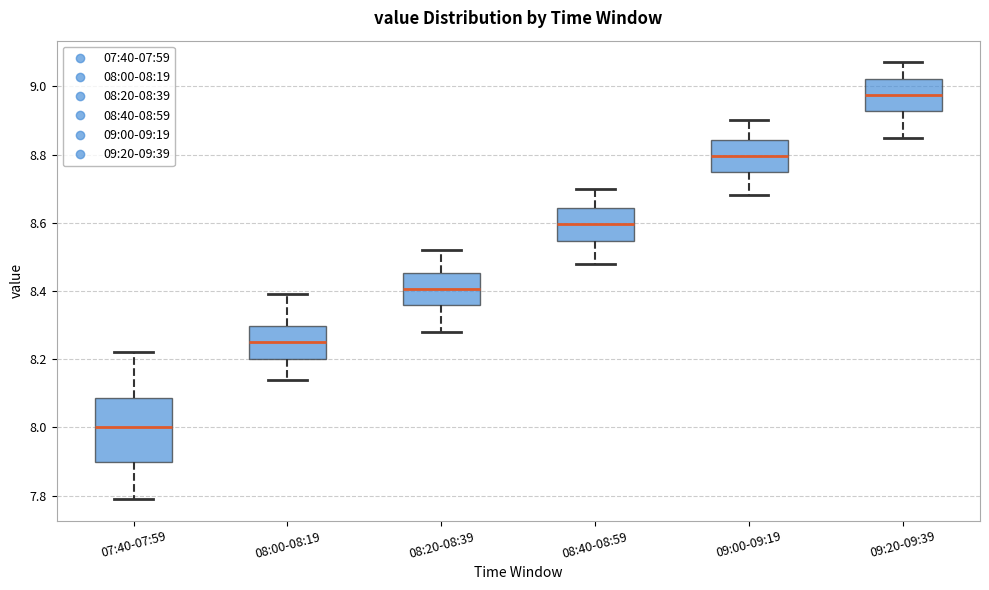

Which box's median line is the highest?

09:20-09:39